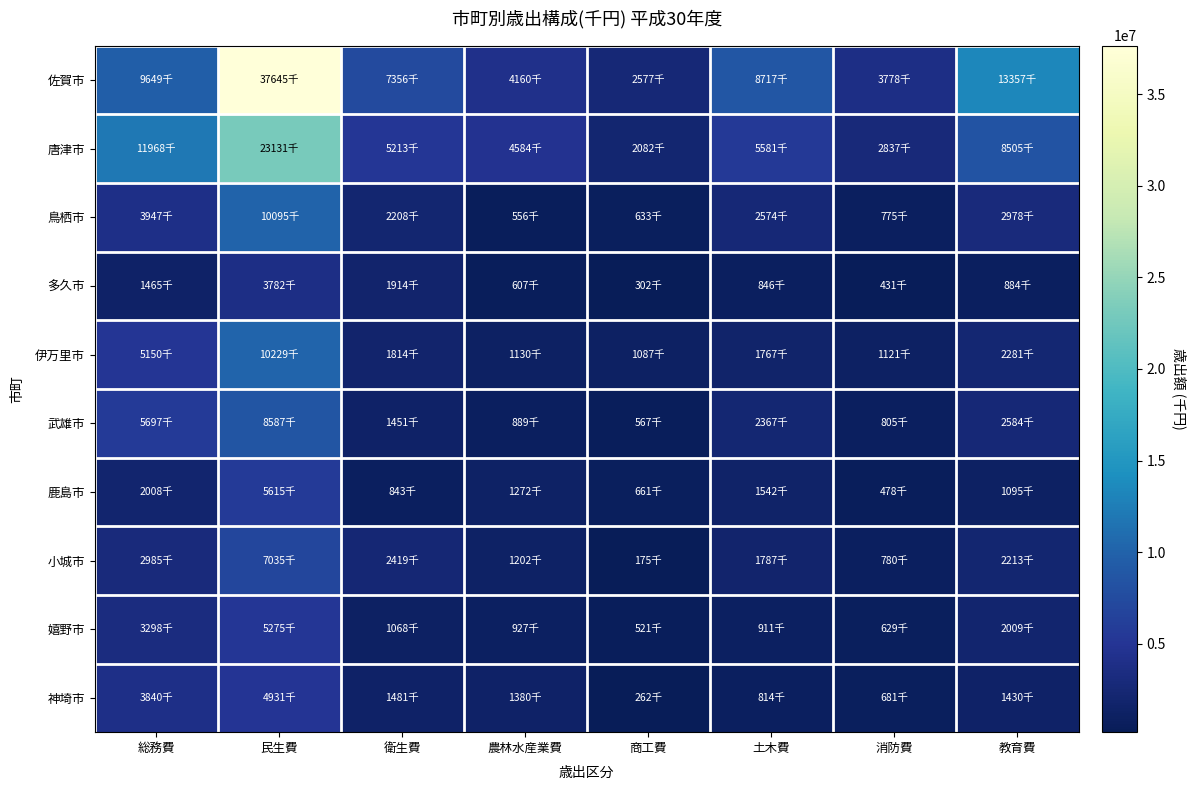

How many data points does each series have?

8